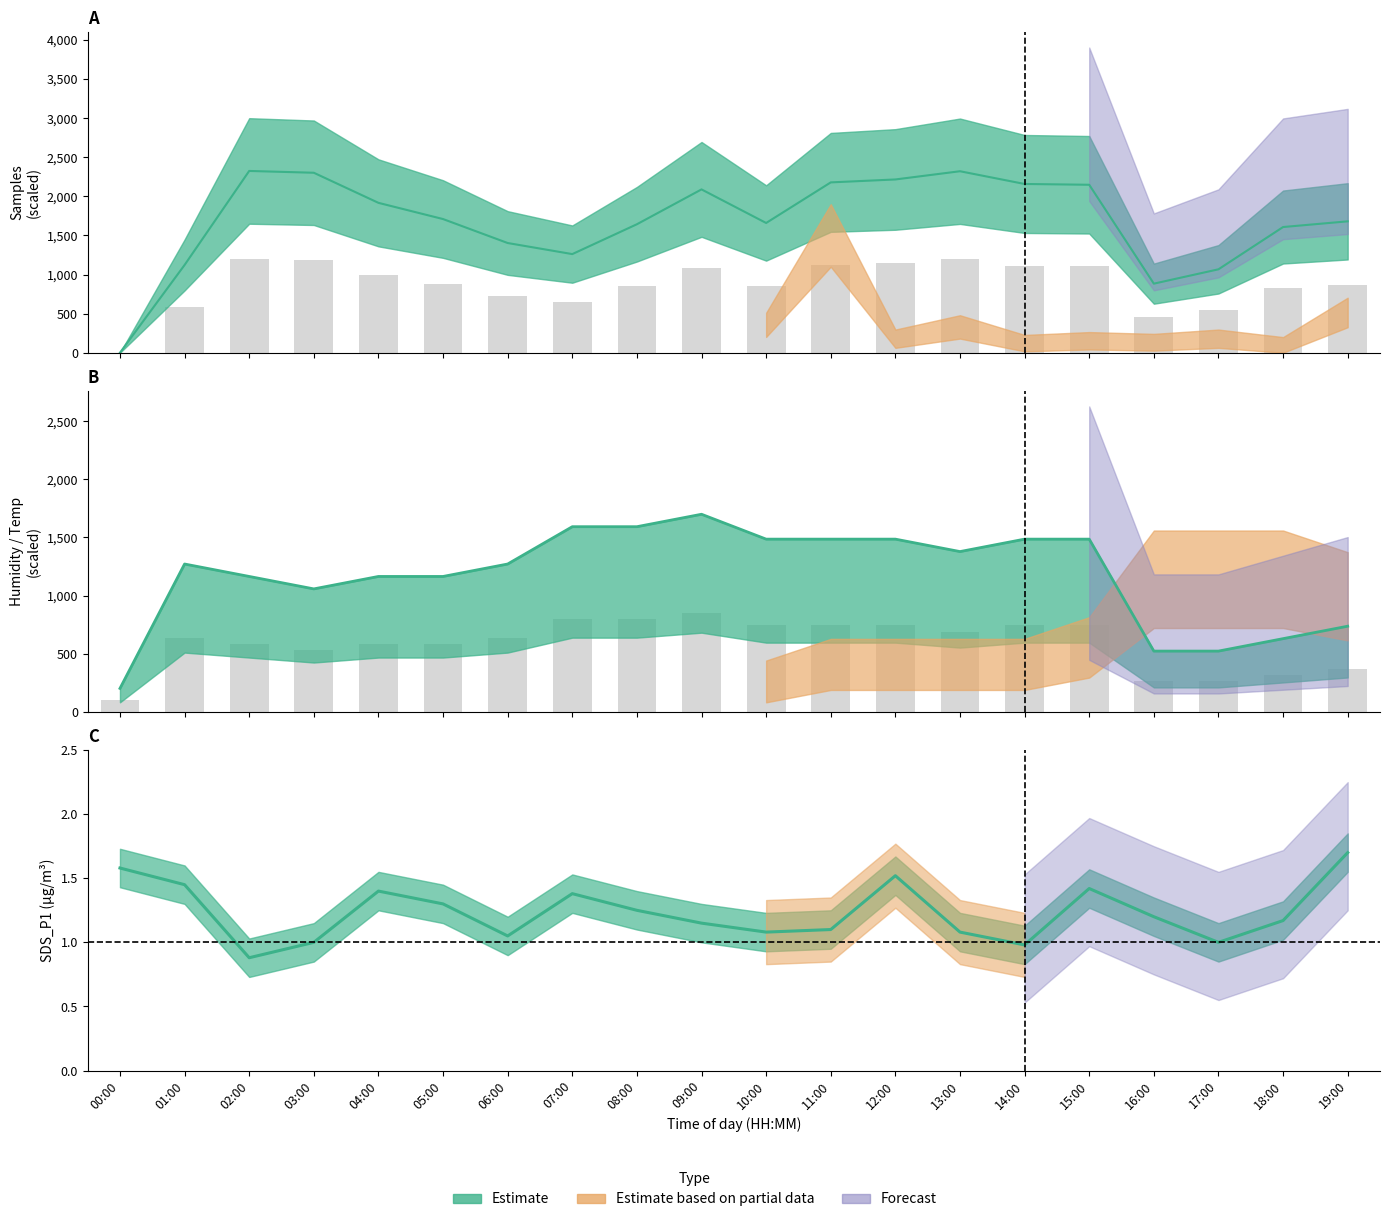

Reading left to right, transcribe all the data shown in this chart.

Samples: 0.0	579.2	1200.0	1188.1	989.5	882.4	724.3	651.1	848.2	1078.2	856.5	1124.5	1143.8	1198.1	1114.0	1108.8	456.0	550.7	829.8	867.4
Humidity: 200.0	1271.4	1164.3	1057.1	1164.3	1164.3	1271.4	1592.9	1592.9	1700.0	1485.7	1485.7	1485.7	1378.6	1485.7	1485.7	521.4	521.4	628.6	735.7
SDS_P1: 1.6	1.4	0.9	1.0	1.4	1.3	1.1	1.4	1.2	1.1	1.1	1.1	1.5	1.1	1.0	1.4	1.2	1.0	1.2	1.7